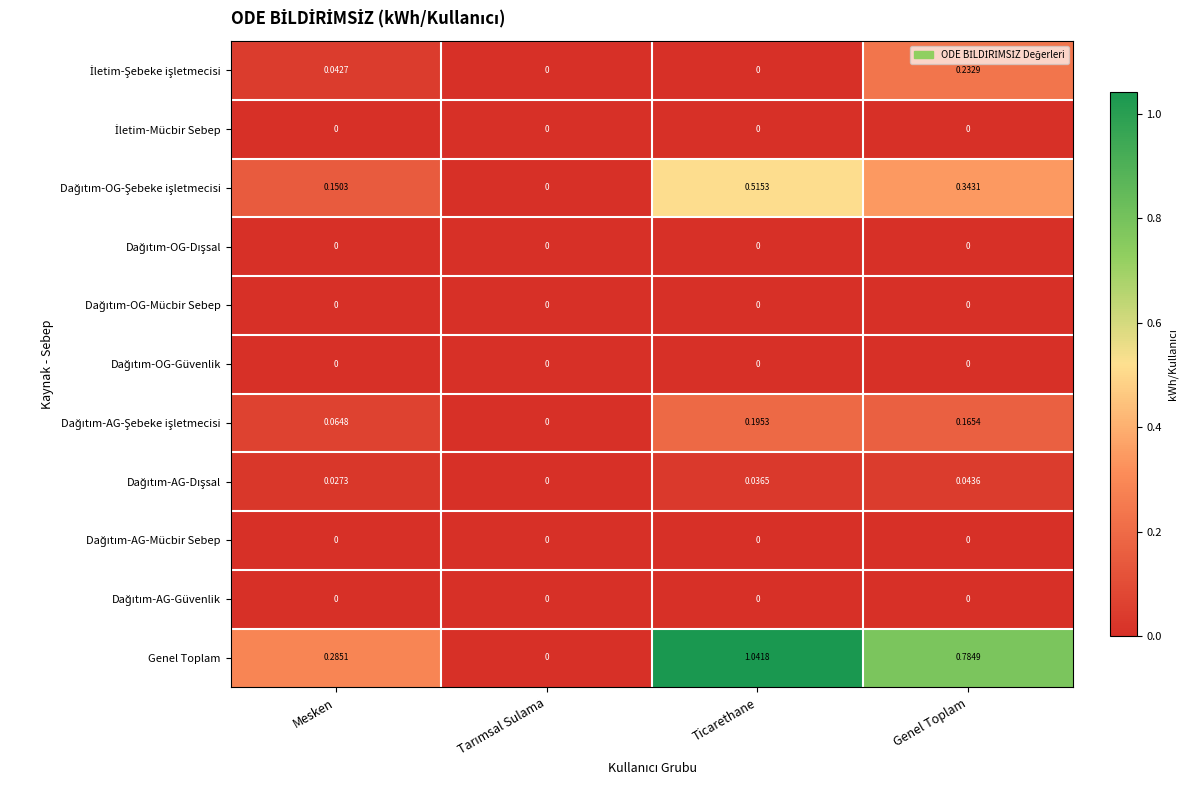

Which series has the largest total across all categories?

Genel Toplam